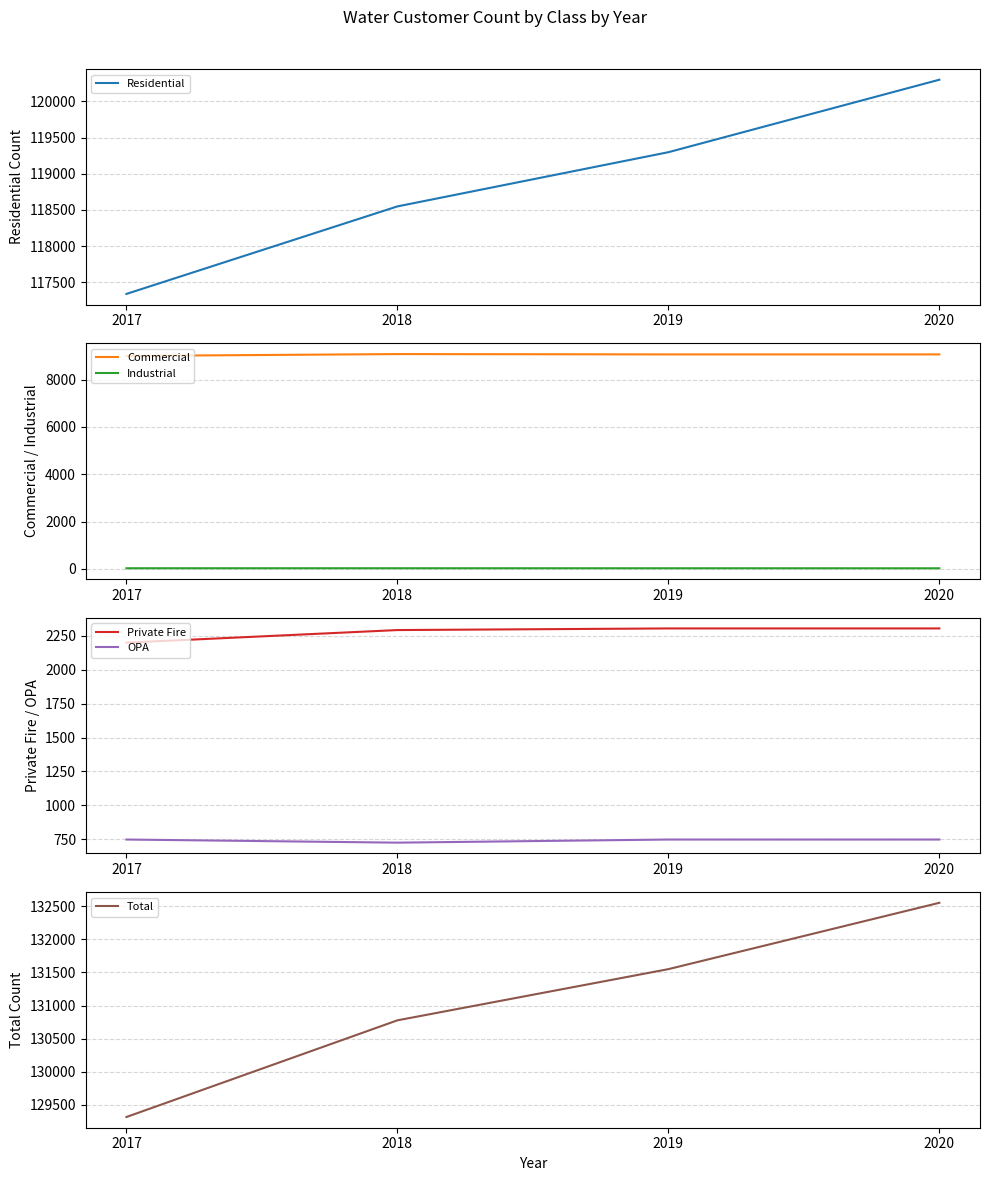

Which has a higher value, 2020 or 2019?

2020